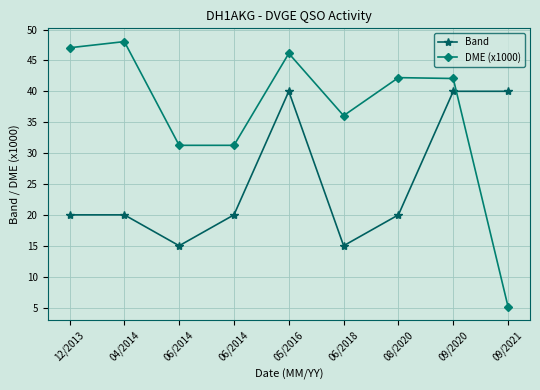

True or false: Band and DME (x1000) intersect in this chart.

True